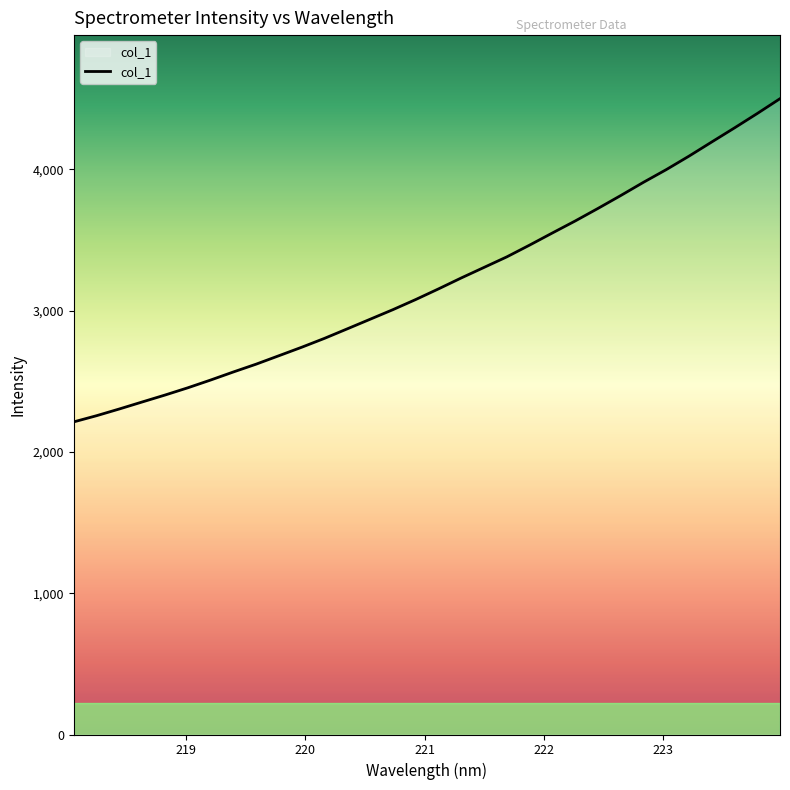

How many lines are shown in the chart?

1